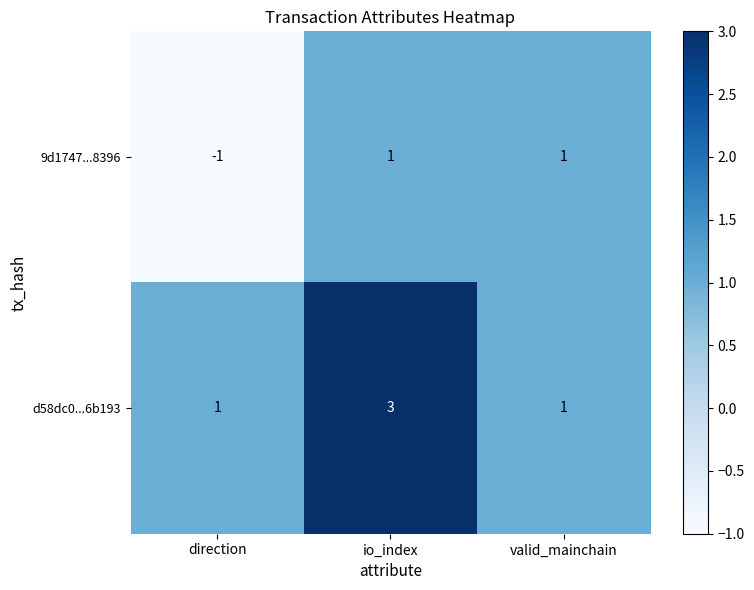

True or false: 9d1747...8396 has a value of 1 at valid_mainchain.

True